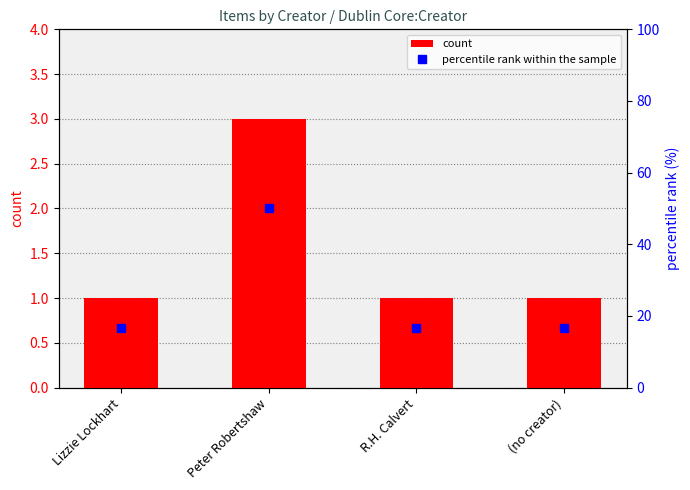

What is the maximum value shown in the chart?

50.0